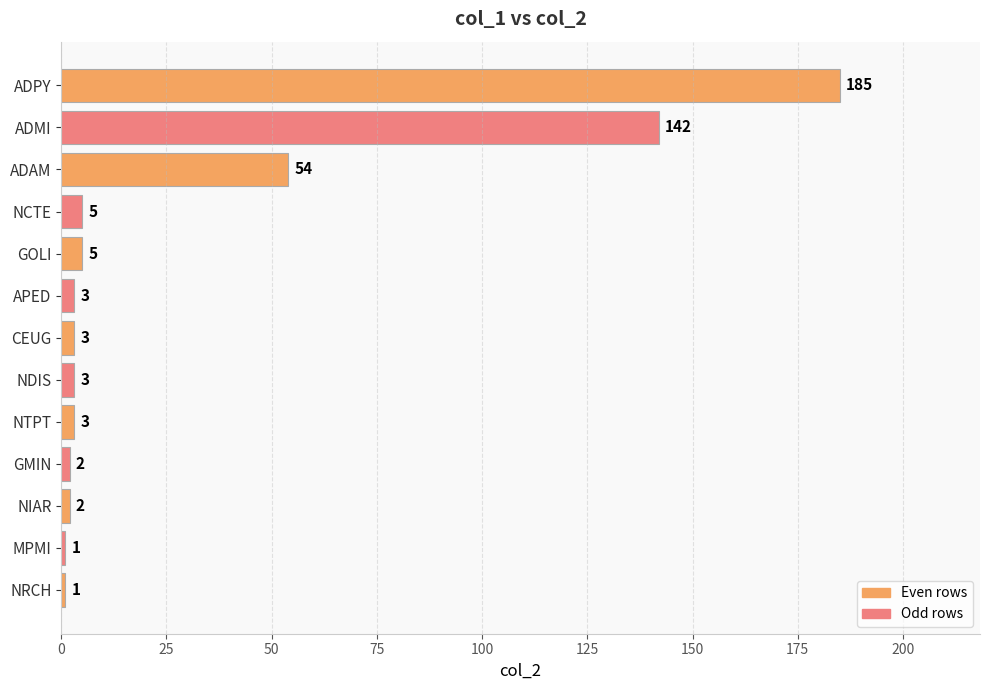

Are the bars horizontal?

Yes